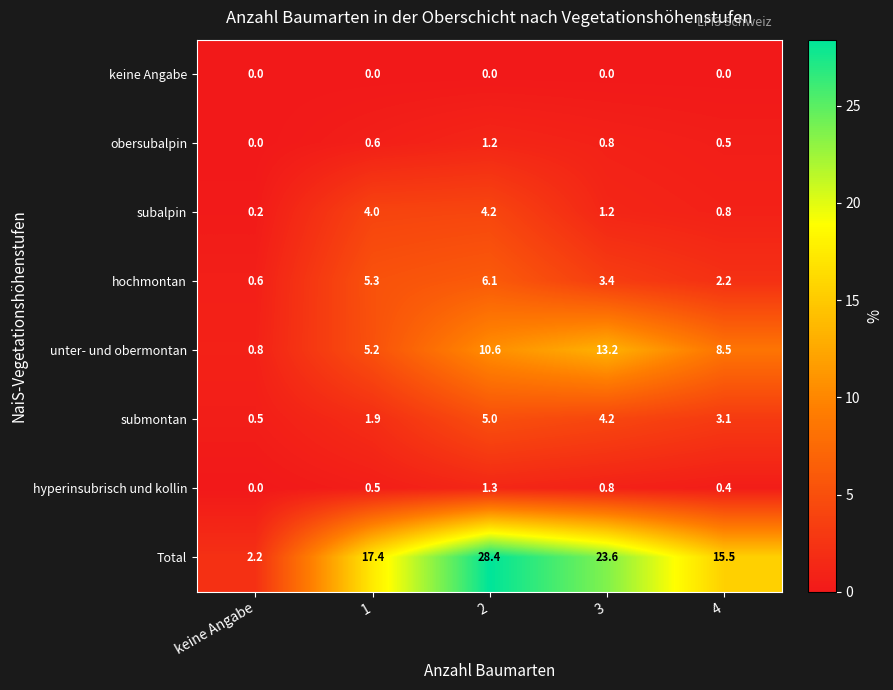

Which series has the largest total across all categories?

Total